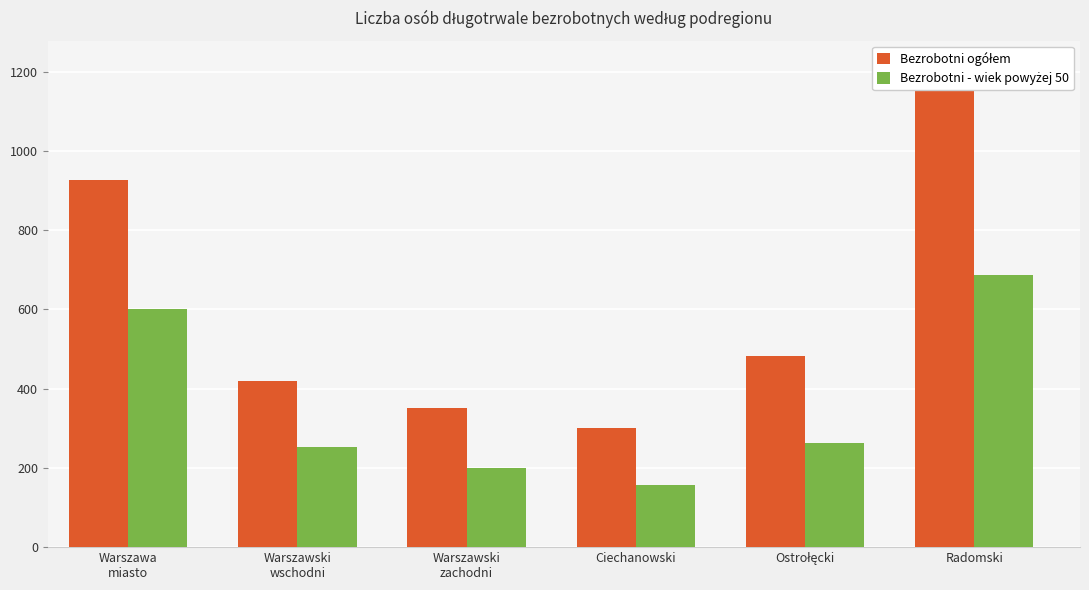

List the series in order of their peak value, highest first.

Bezrobotni ogółem, Bezrobotni - wiek powyżej 50